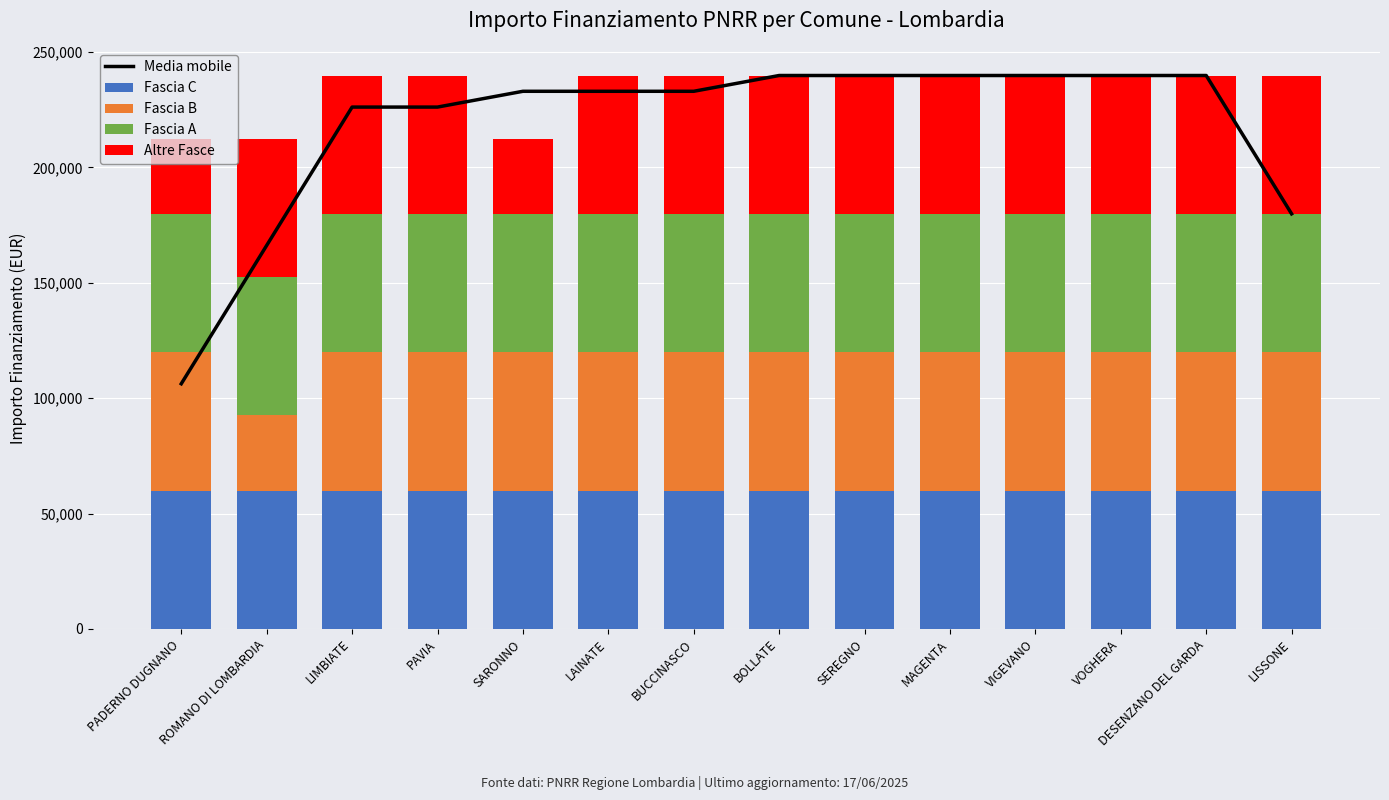

At which label does Fascia A reach its peak?

PADERNO DUGNANO